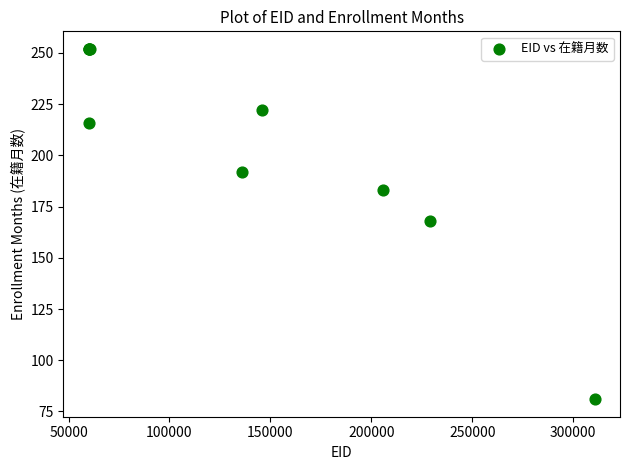

What Y value in the scatter plot is closest to 166?

168